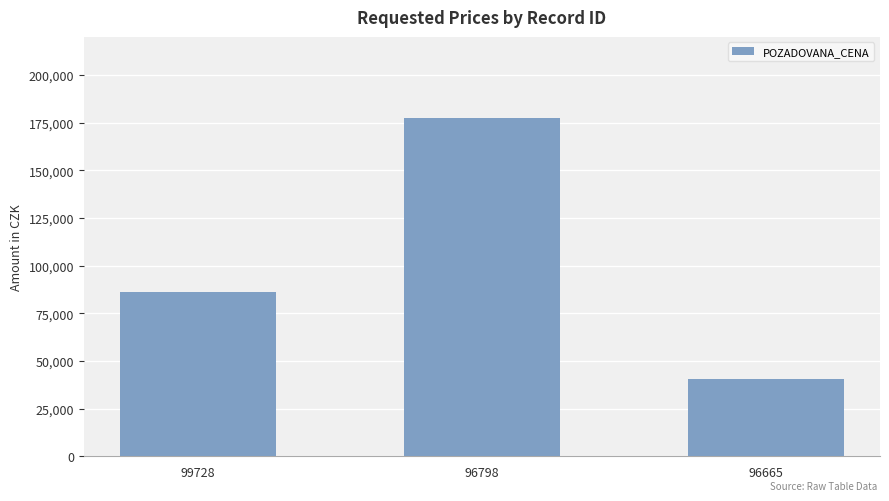

What is the approximate value at 96798?

177620